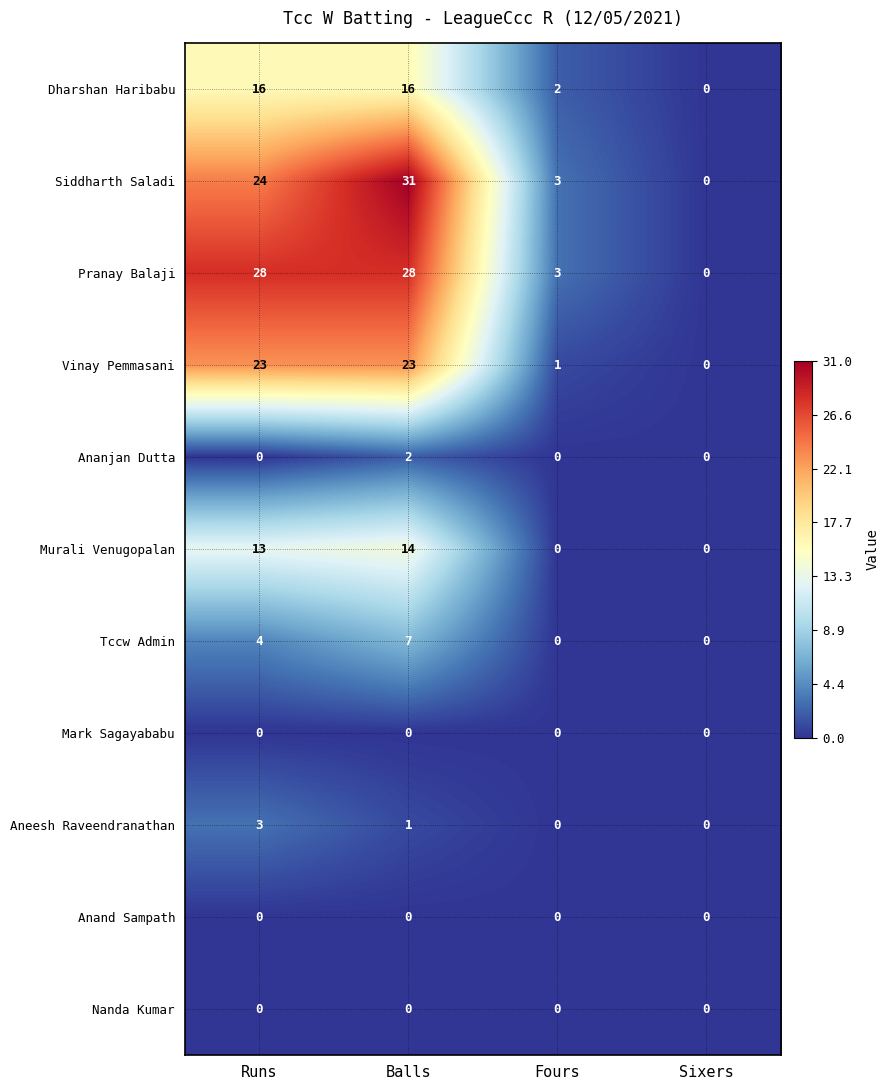

At which category does the chart reach its peak across all series?

Balls